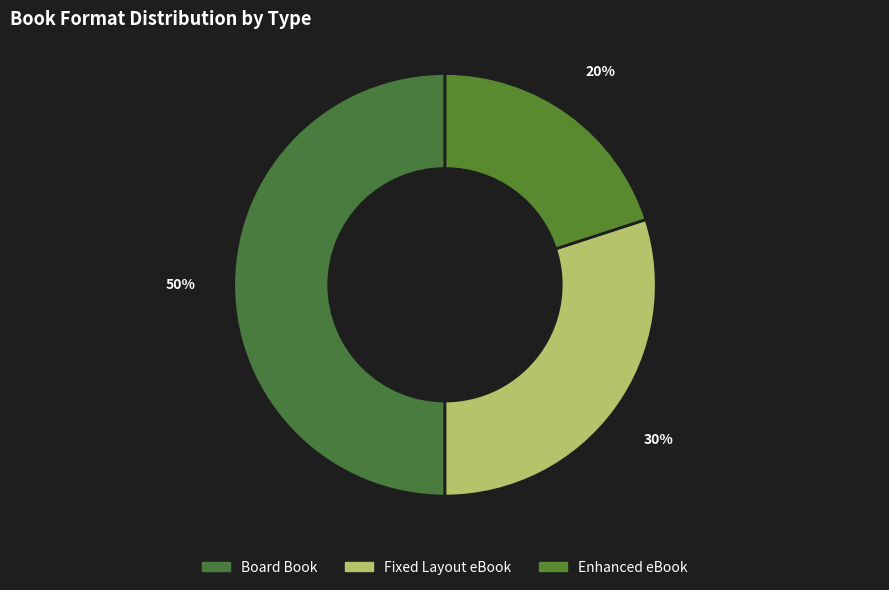

What is the ratio of the value at Fixed Layout eBook to the value at Enhanced eBook?

1.5